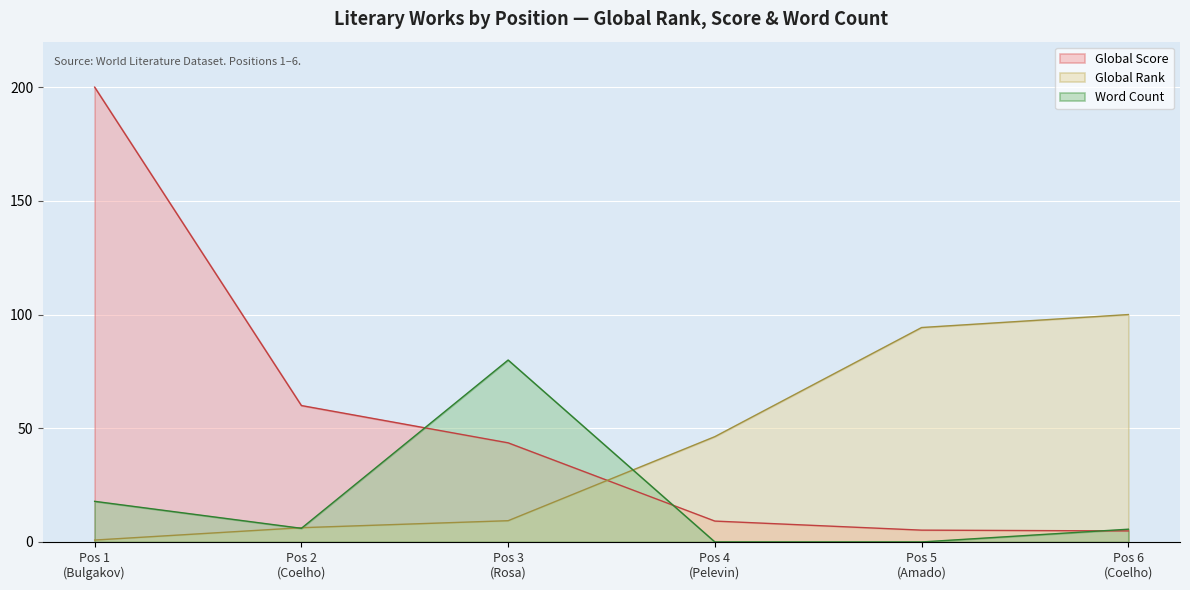

What are all the series names shown in the legend?

Global Score, Global Rank, Word Count